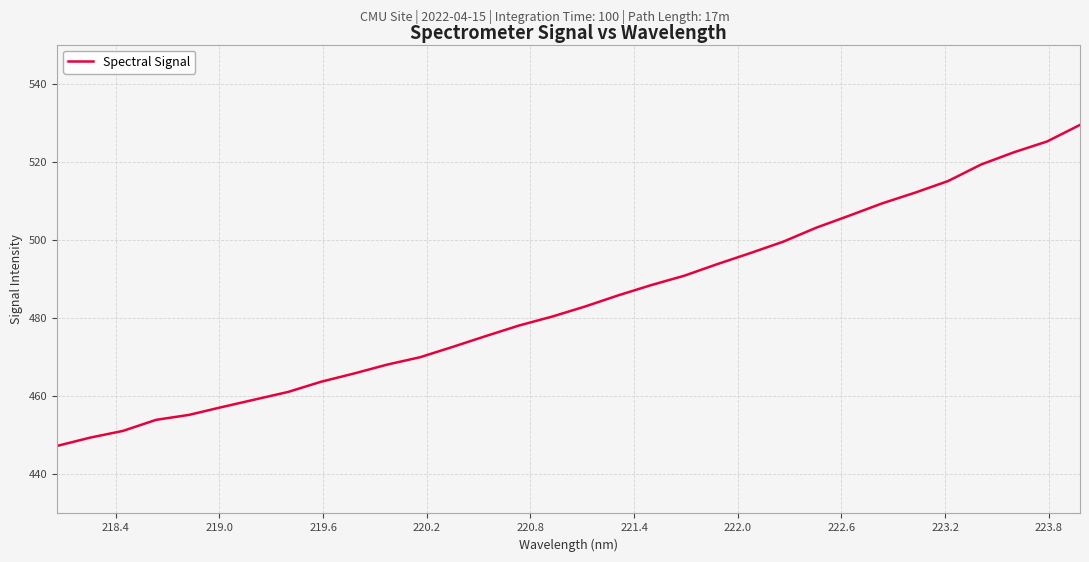

What is the difference between the maximum and minimum values?

82.2